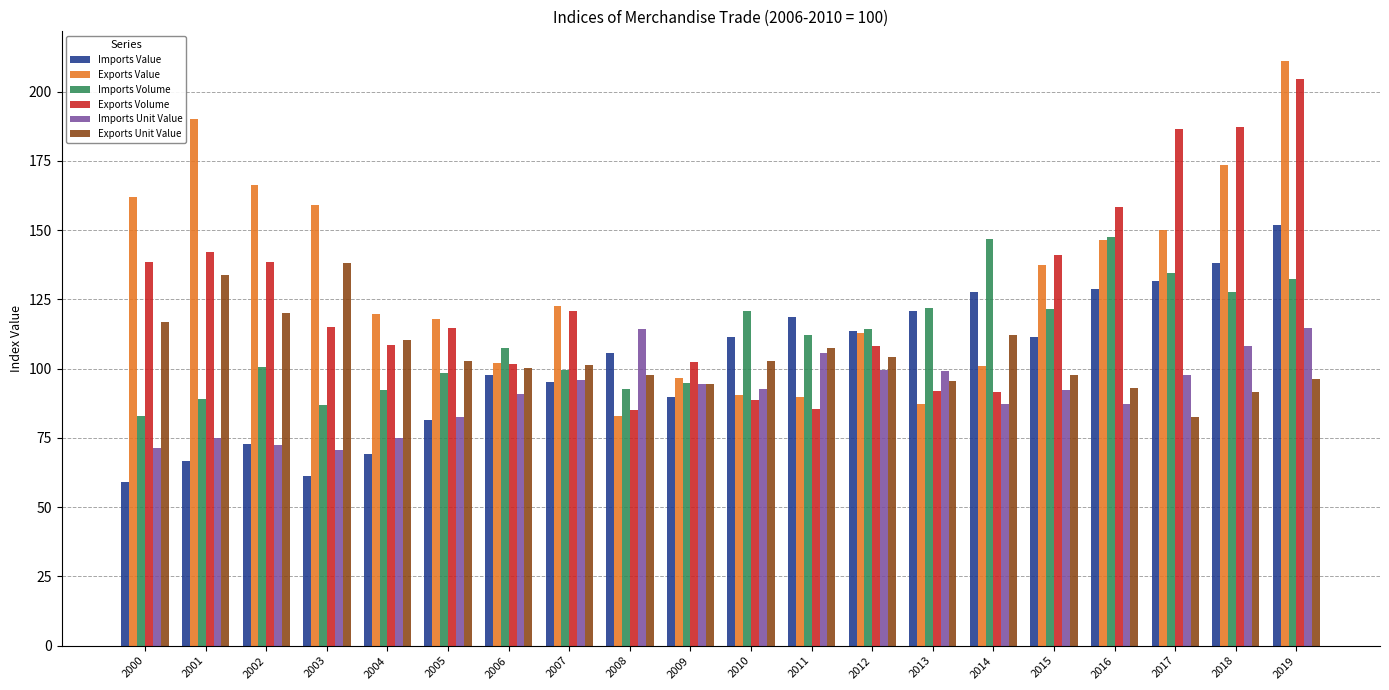

What is the highest value of the Exports Unit Value series?

138.3